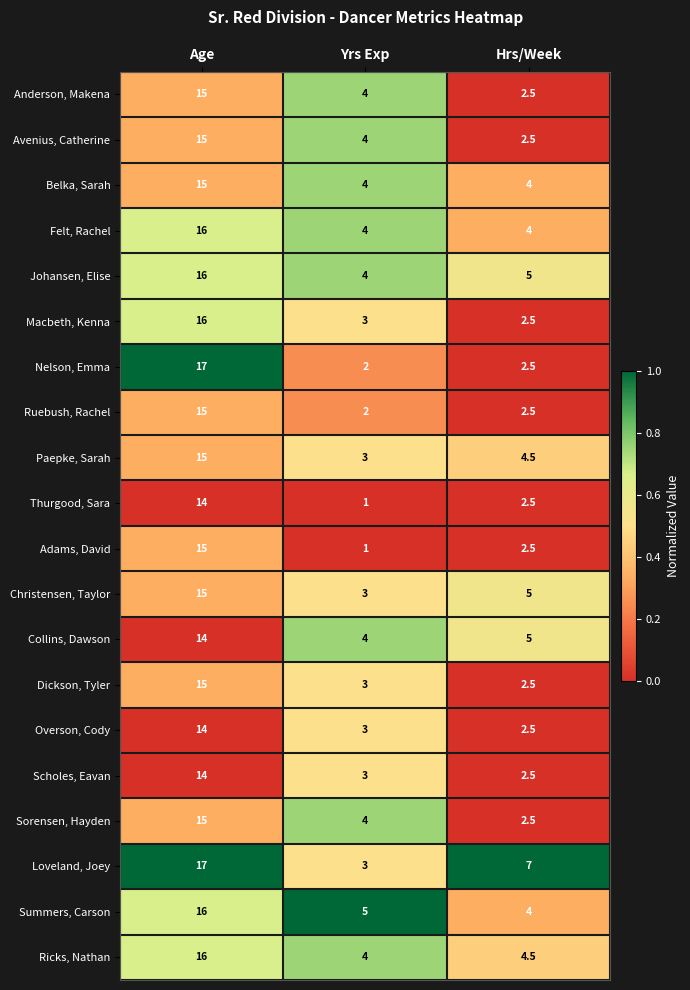

At which category is the sum across all series the highest?

Age